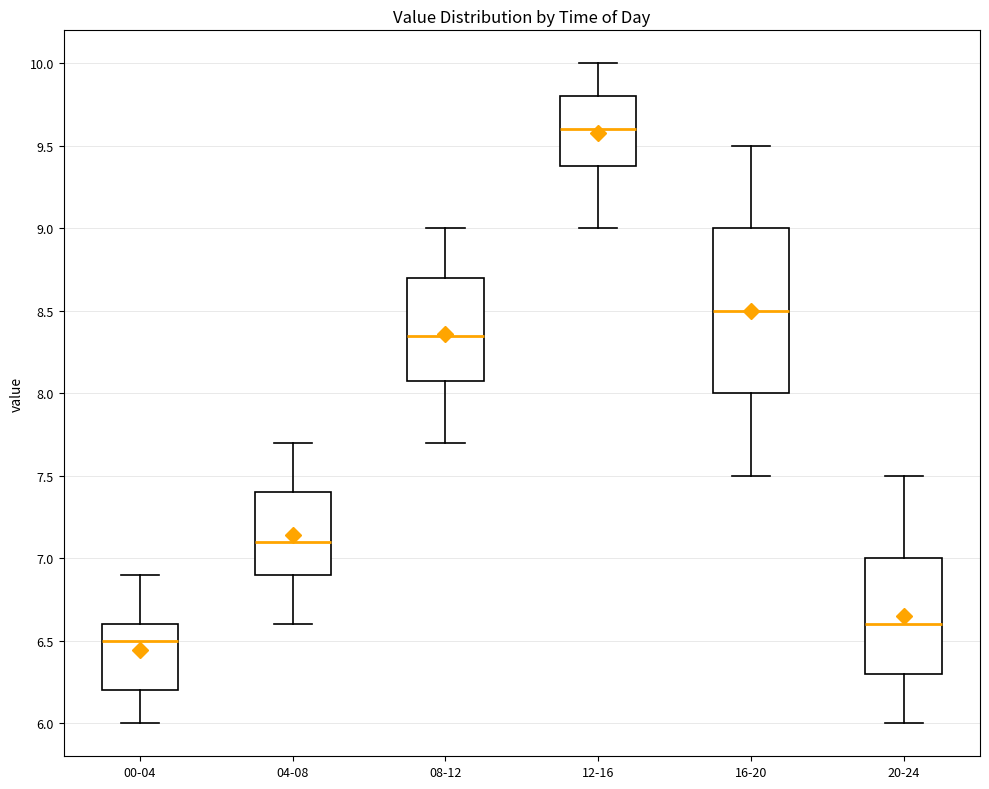

Which box is the tallest, from its lower edge to its upper edge?

16-20